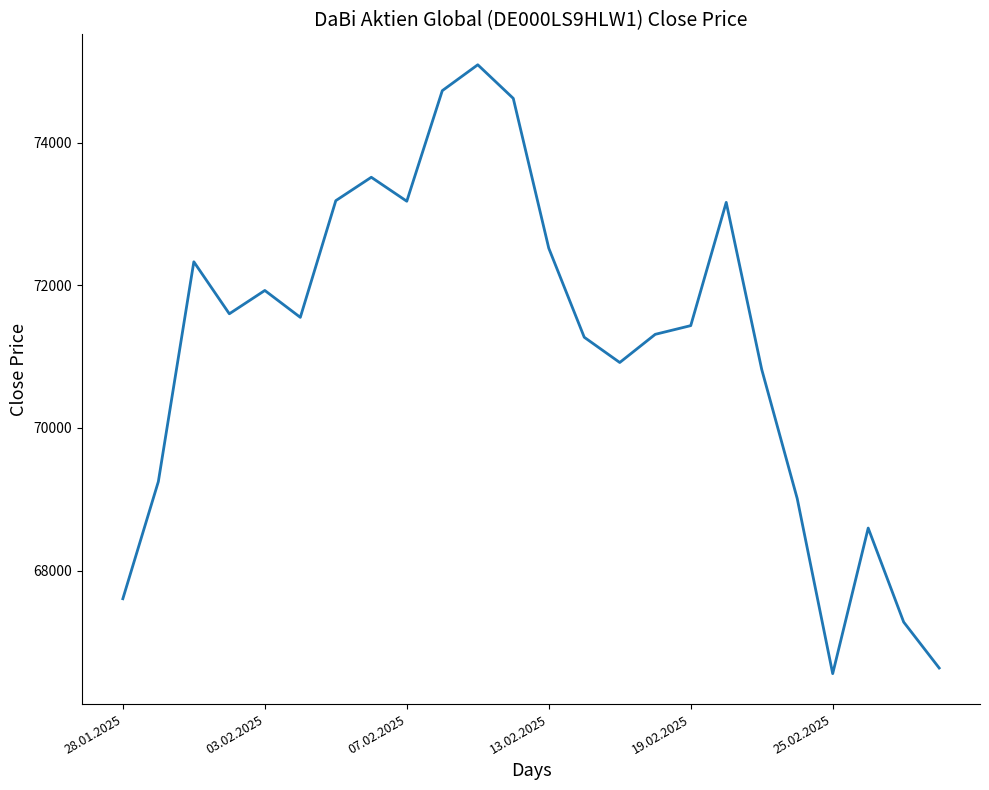

What is the difference between the maximum and minimum values?

8536